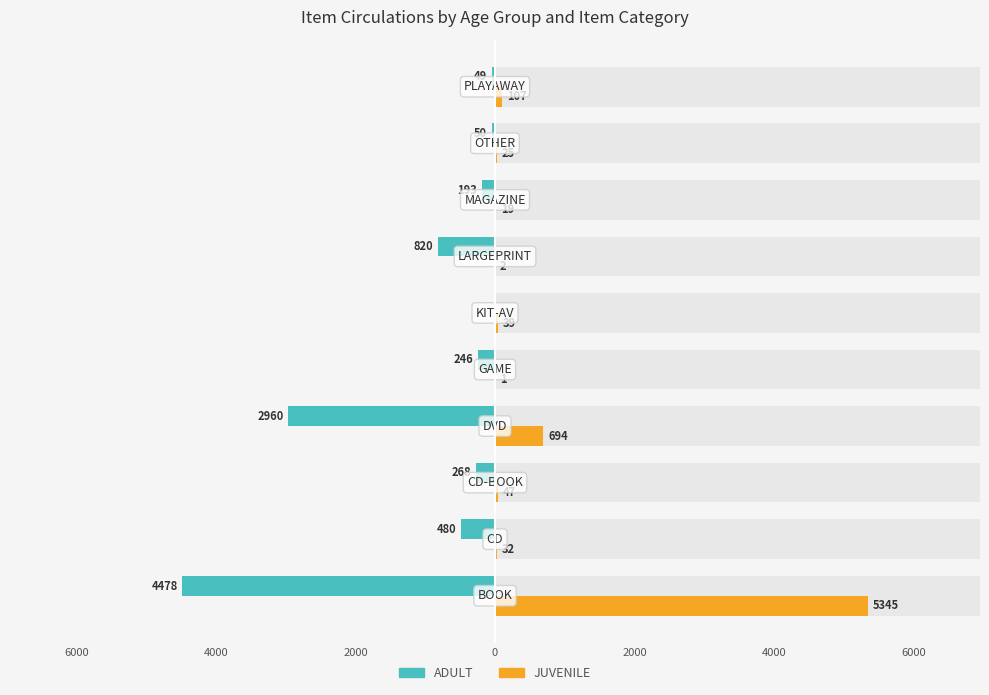

What are all the series names shown in the legend?

ADULT, JUVENILE